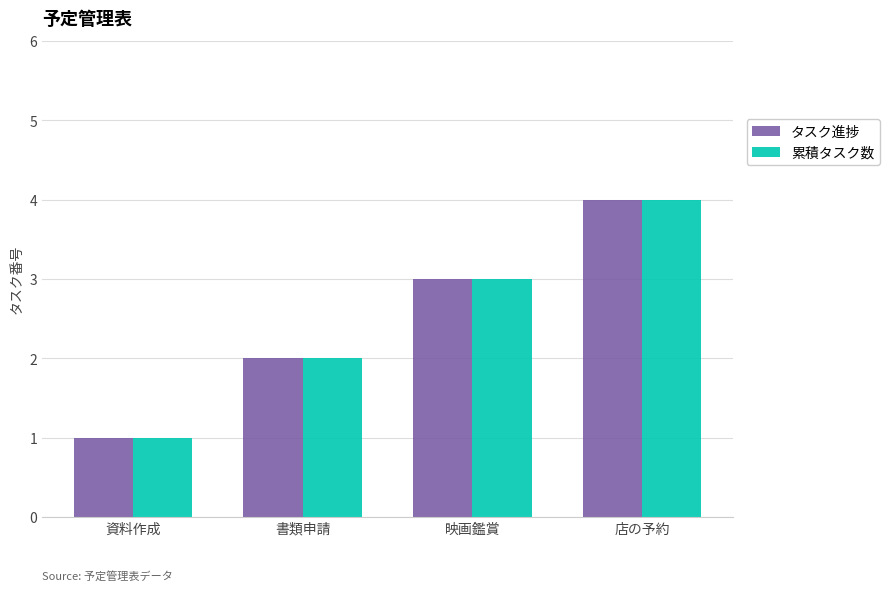

Reading left to right, list all the values displayed in this chart.

タスク進捗: 資料作成=1	書類申請=2	映画鑑賞=3	店の予約=4
累積タスク数: 資料作成=1	書類申請=2	映画鑑賞=3	店の予約=4